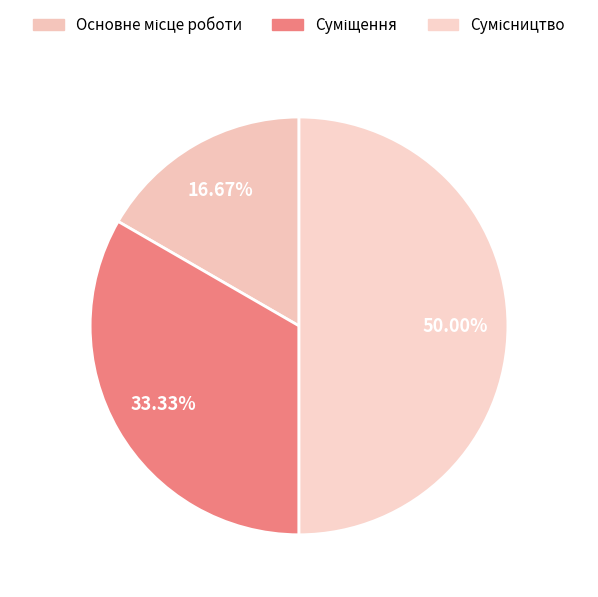

How many segments does this pie chart have?

3